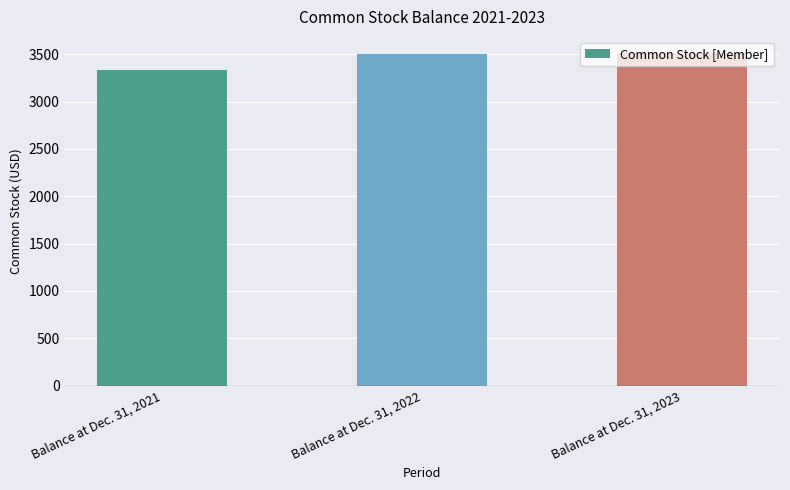

What is the maximum value shown in the chart?

3508